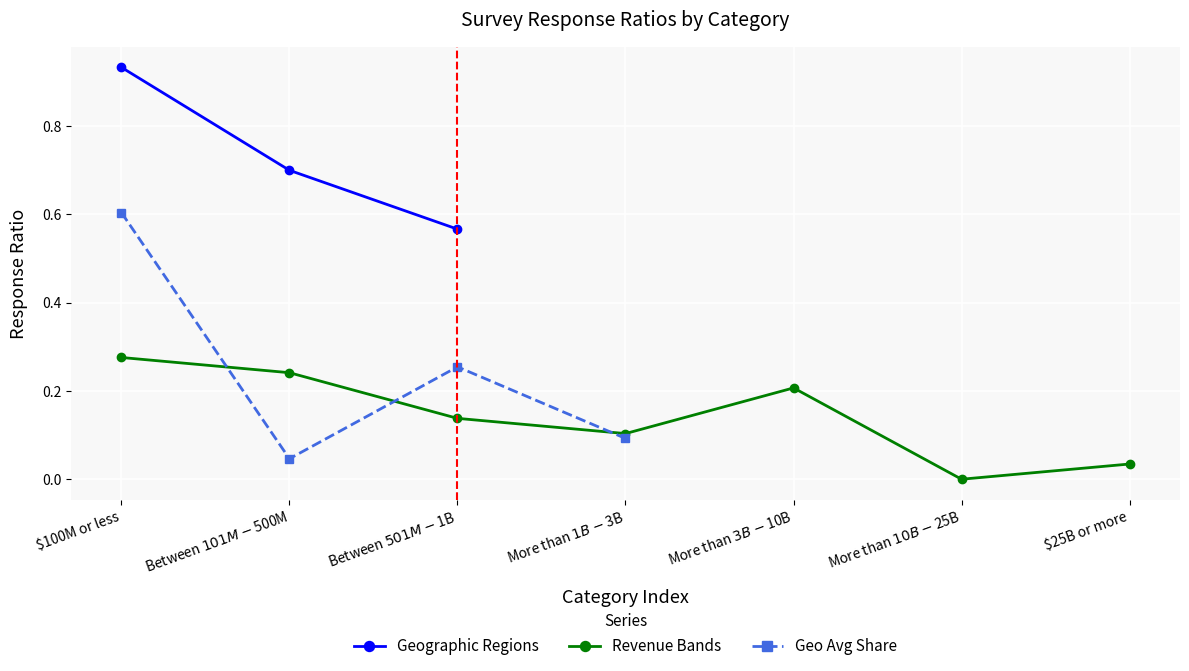

After their last crossing, which series has the higher values: Americas or Revenue Bands?

Revenue Bands